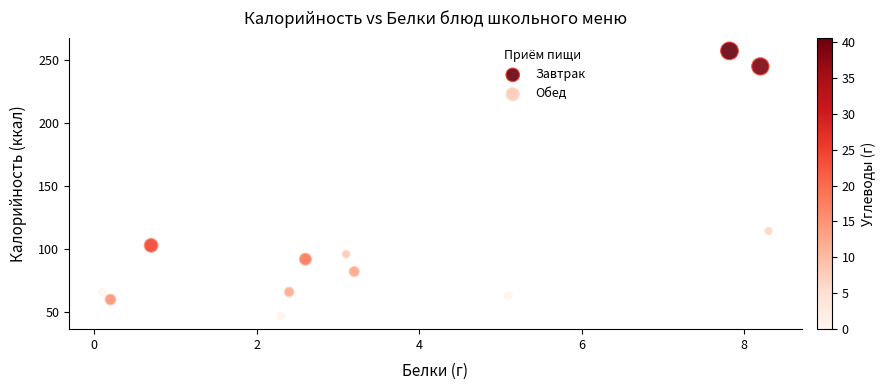

Which series reaches the minimum Y coordinate?

Завтрак